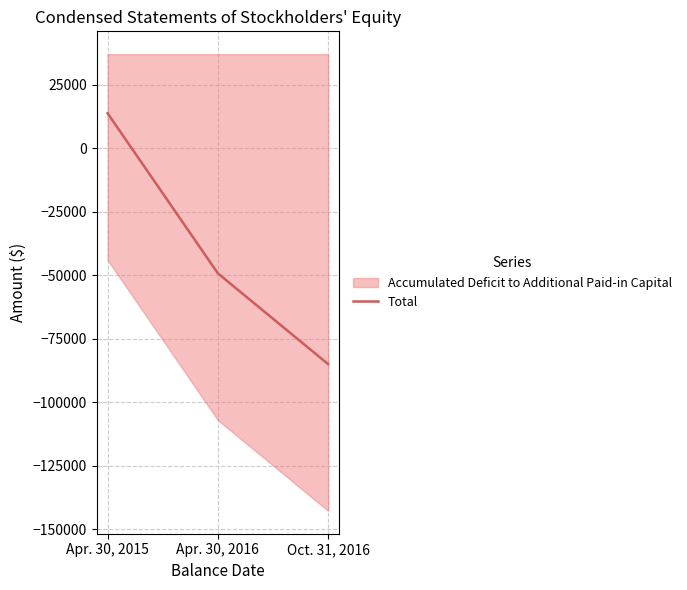

The chart shows a value of 13829 at Apr. 30, 2015. True or false?

True